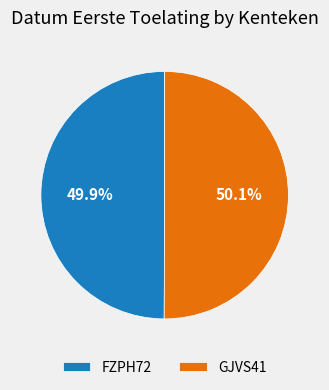

Combined, do FZPH72 and GJVS41 account for over 50%?

Yes